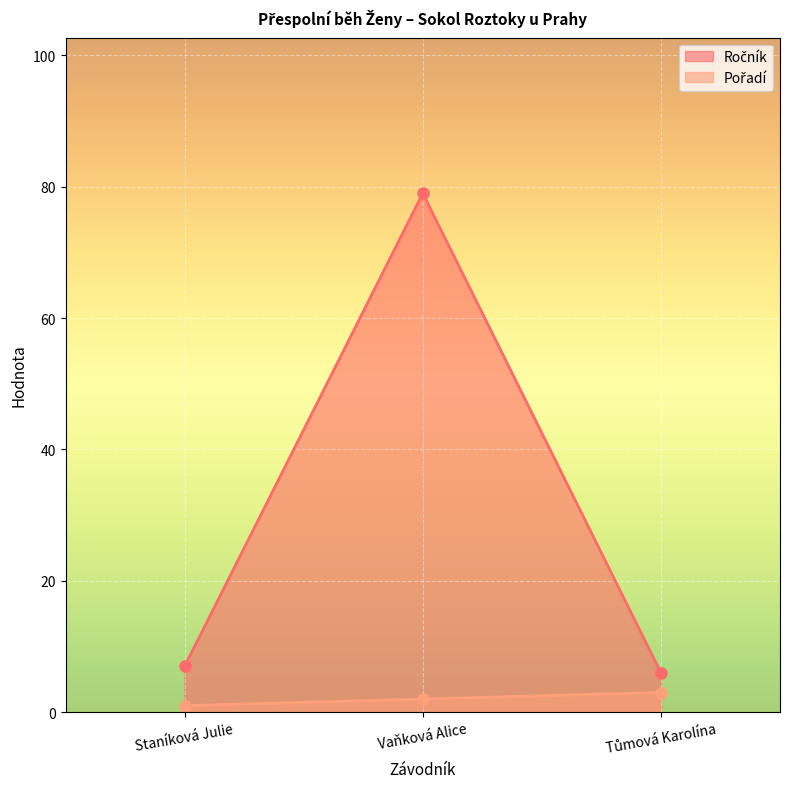

Reading left to right, transcribe all the data shown in this chart.

Ročník: Staníková Julie=7	Vaňková Alice=79	Tůmová Karolína=6
Pořadí: Staníková Julie=1	Vaňková Alice=2	Tůmová Karolína=3